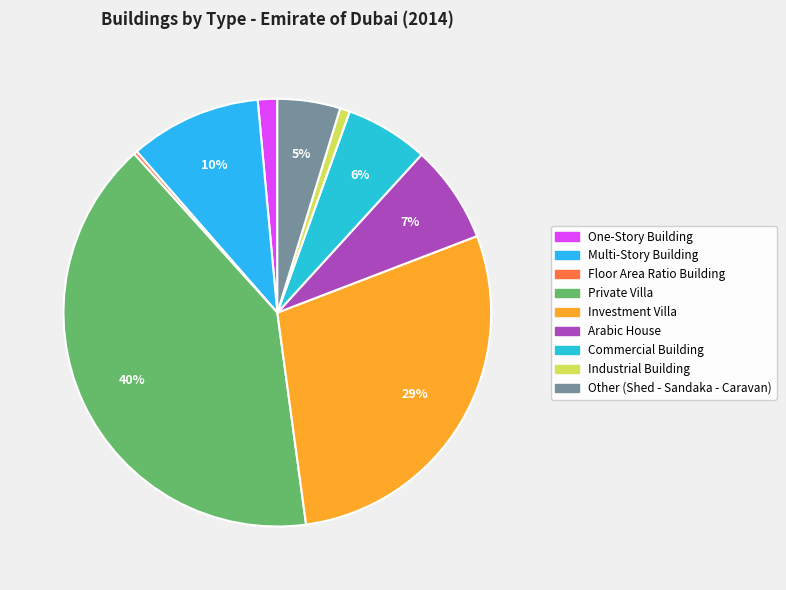

Is it true that Multi-Story Building is 22% of the pie?

False